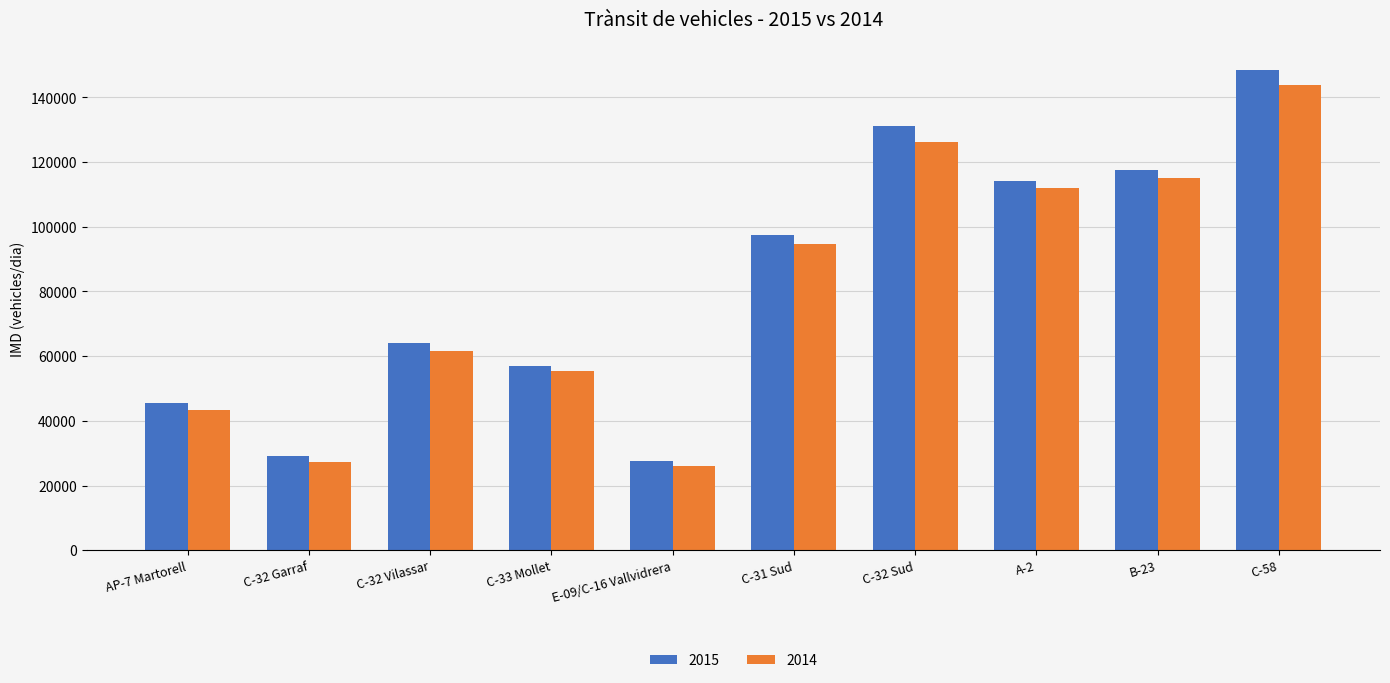

Reading right to left, extract all data points from this chart.

2015: C-58=148440.4	B-23=117703.9	A-2=114237.0	C-32 Sud=131262.2	C-31 Sud=97482.1	E-09/C-16 Vallvidrera=27449.1	C-33 Mollet=57049.8	C-32 Vilassar=64058.2	C-32 Garraf=29092.8	AP-7 Martorell=45605.6
2014: C-58=143887.9	B-23=115040.7	A-2=112035.3	C-32 Sud=126102.8	C-31 Sud=94635.7	E-09/C-16 Vallvidrera=26006.0	C-33 Mollet=55294.5	C-32 Vilassar=61455.7	C-32 Garraf=27415.9	AP-7 Martorell=43288.1